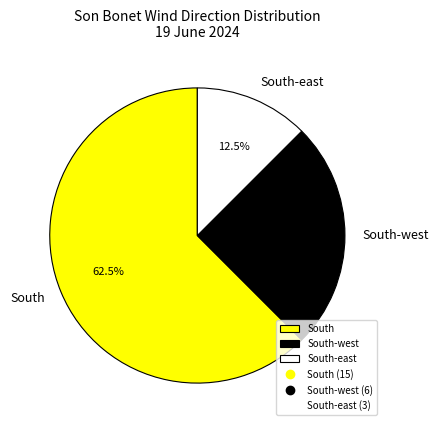

Does any single category account for the majority?

Yes